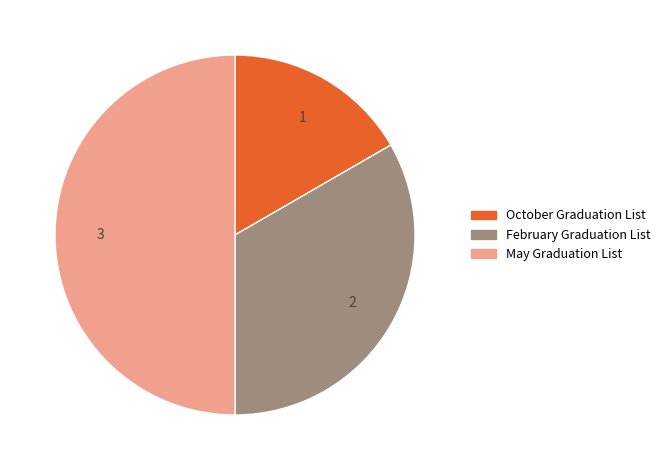

What percentage is the May Graduation List slice, to the nearest percent?

50%